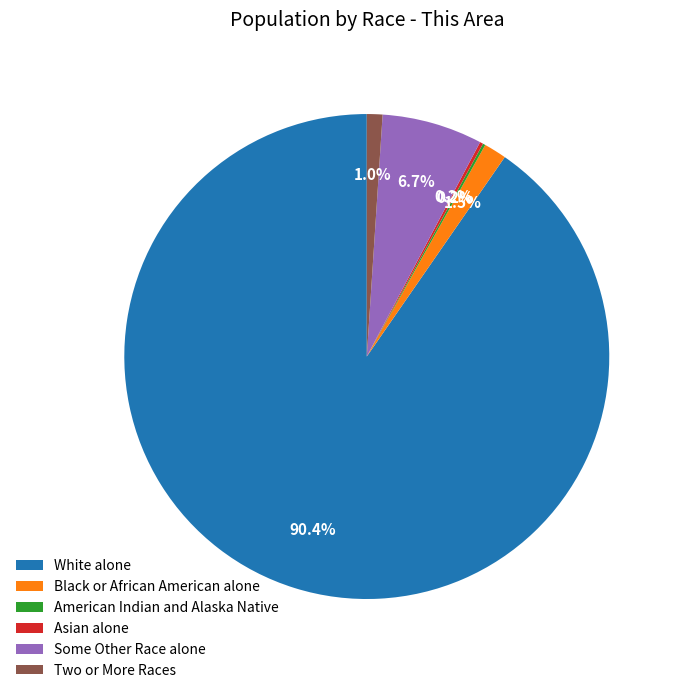

Which slice represents more than half of the pie?

White alone